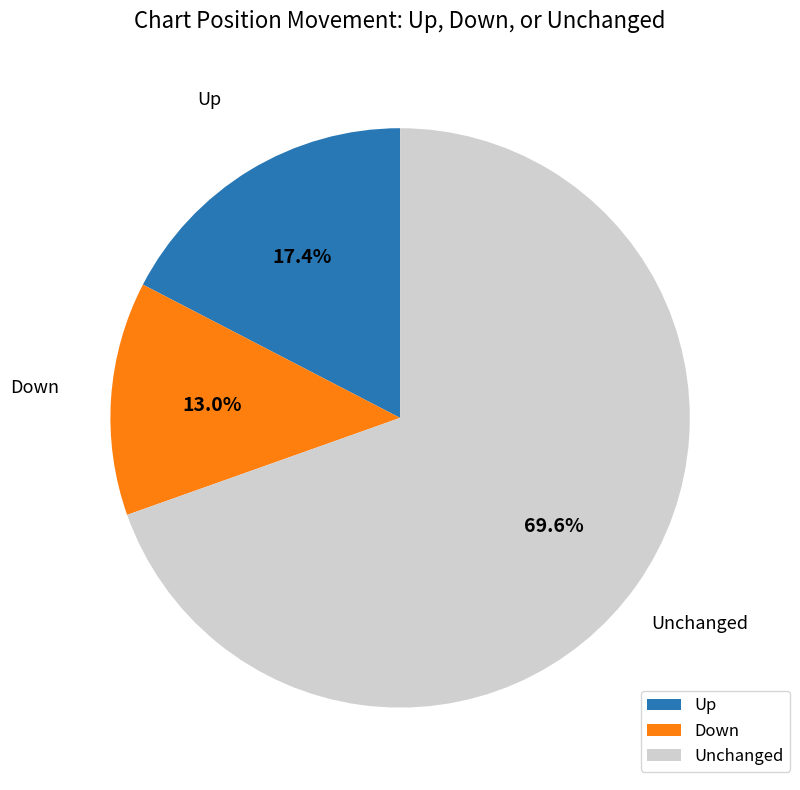

Which slice is the largest?

Unchanged